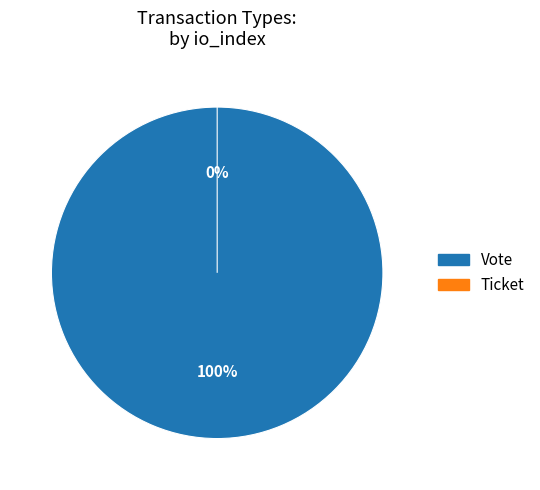

True or false: Ticket accounts for 0% of the total.

True